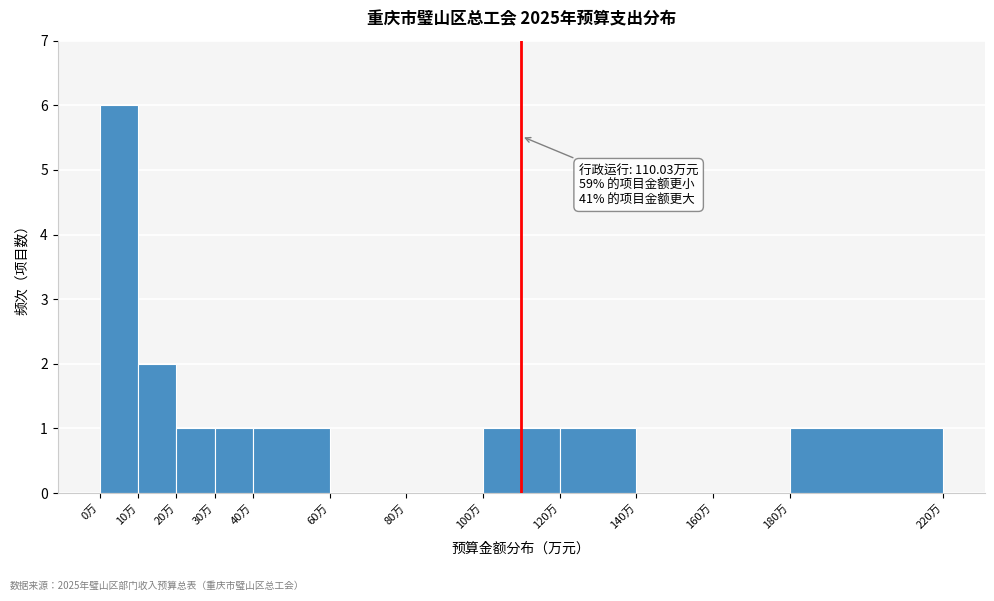

Over which range of the x-axis is the bar tallest?

0 to 10